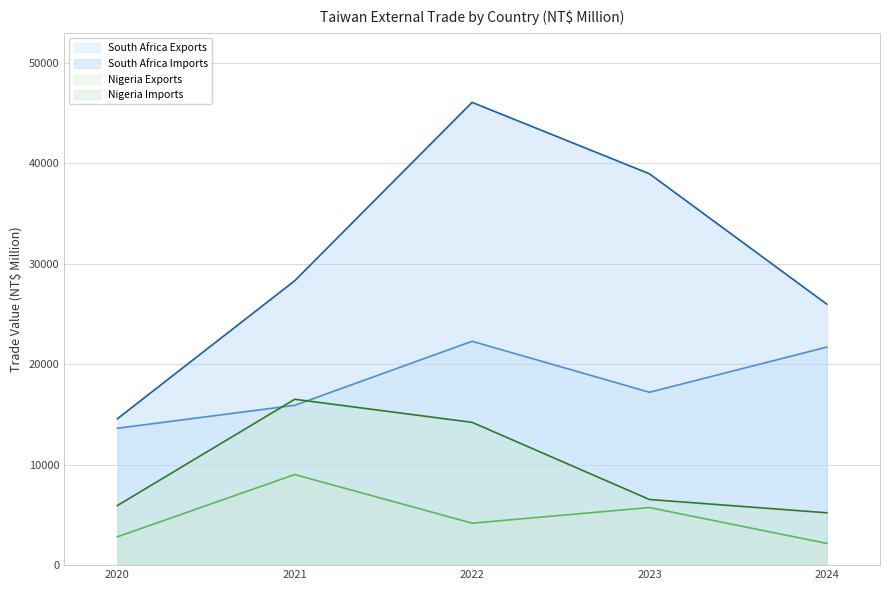

True or false: South Africa Exports has a value of 22287 at 2022.

True